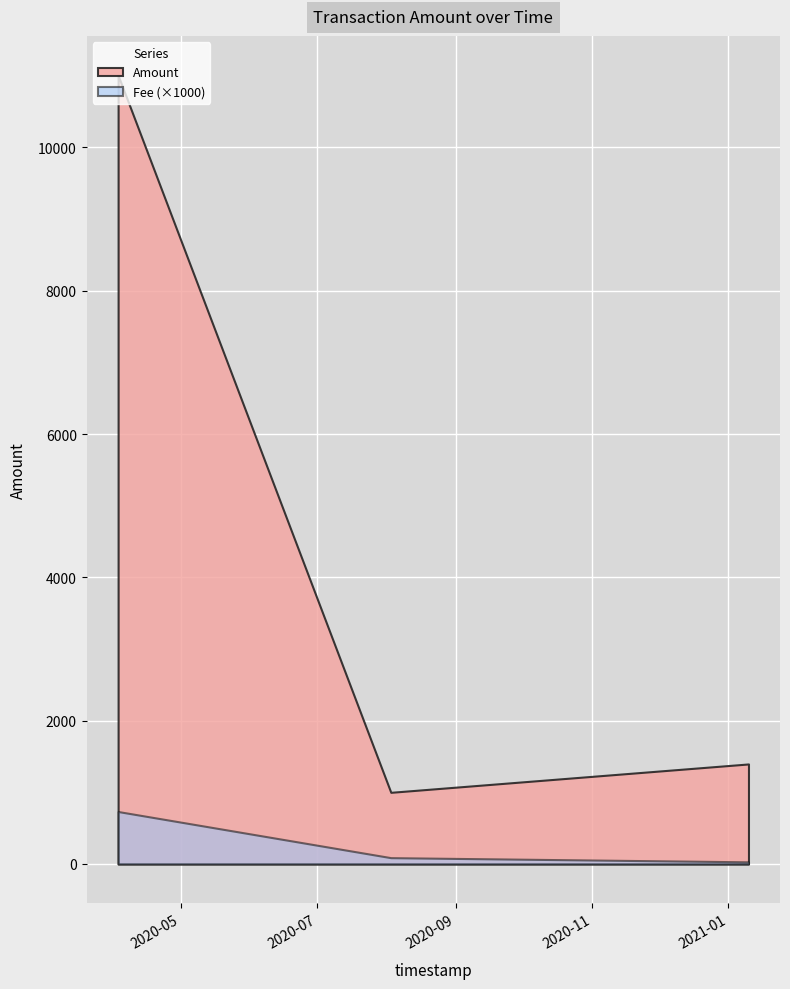

Rank the series by their average value, from lowest to highest.

Fee (×1000), Amount